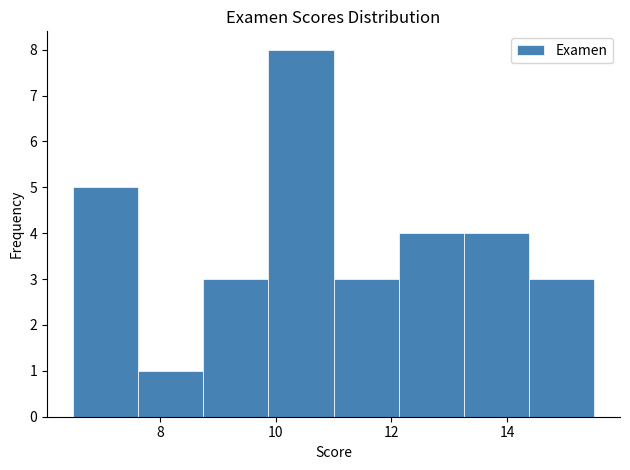

Over which range of the x-axis is the bar tallest?

9.8 to 11.0